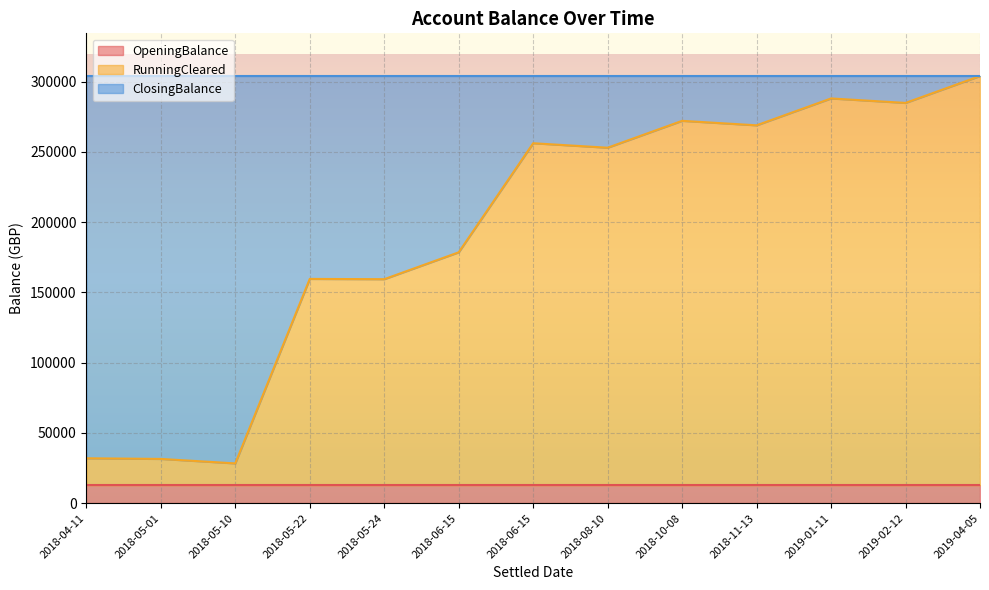

True or false: OpeningBalance has more than 1 interior local peaks.

False